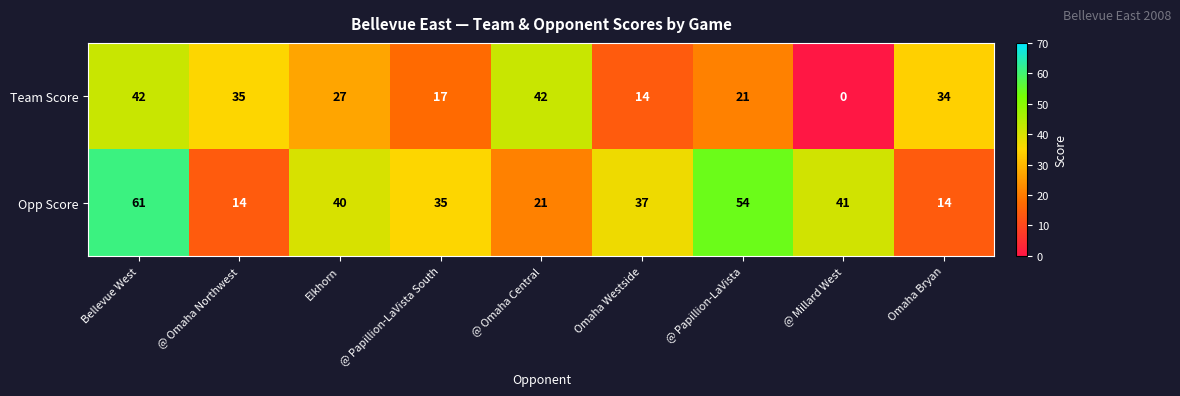

At which label is Team Score closest to 21?

@ Papillion-LaVista